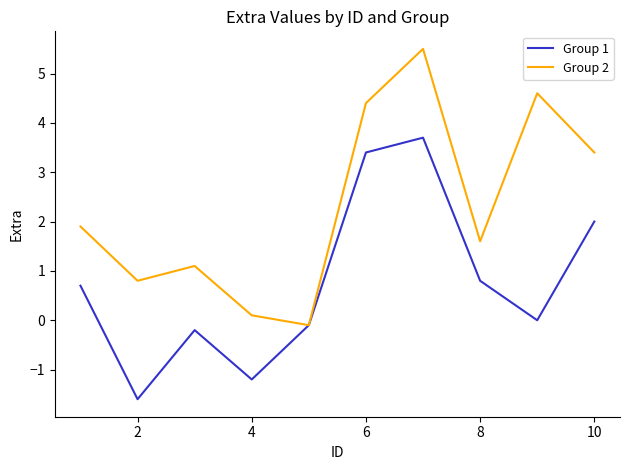

What is the maximum value shown in the chart?

5.5